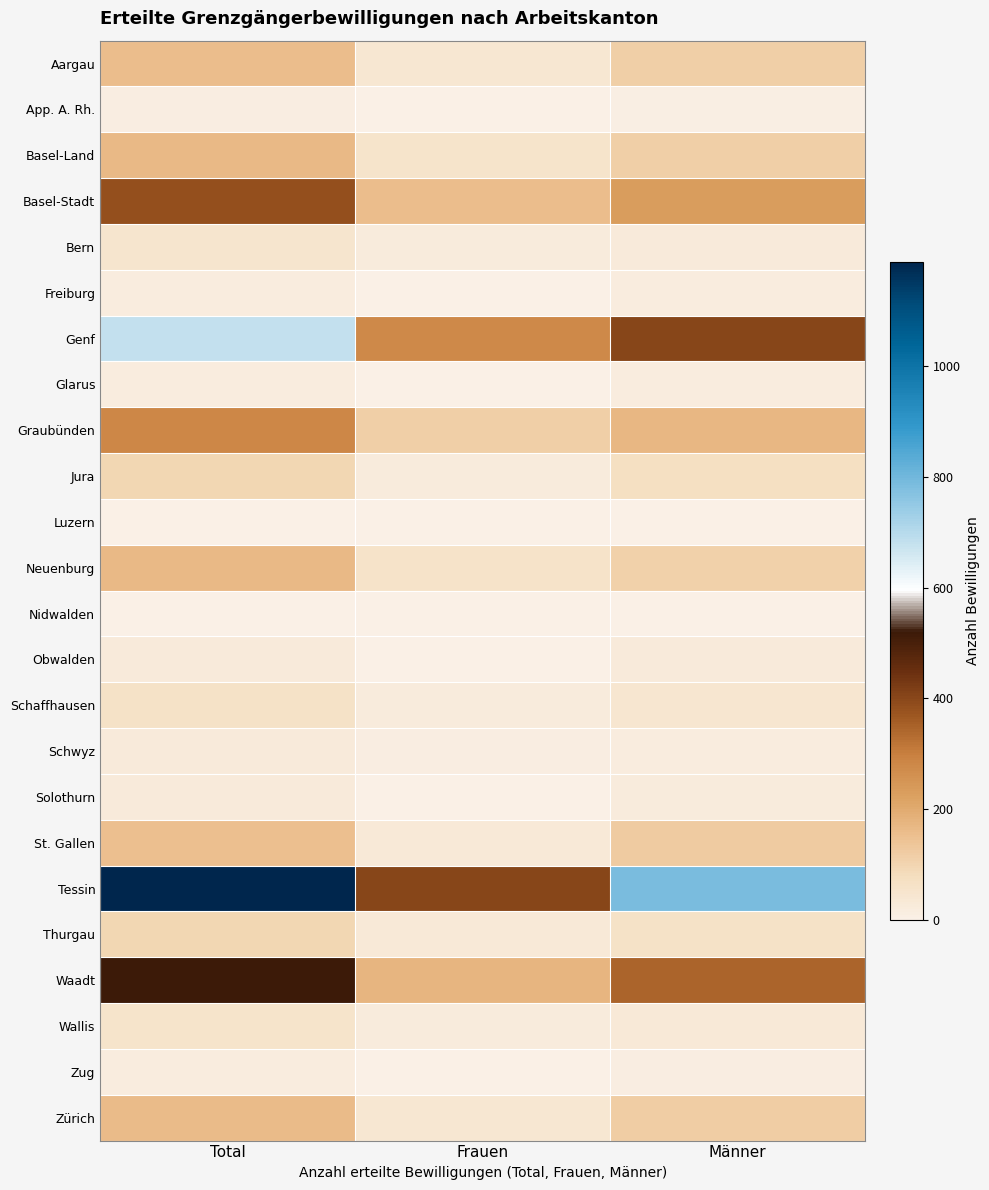

Which series has the largest total across all categories?

Tessin